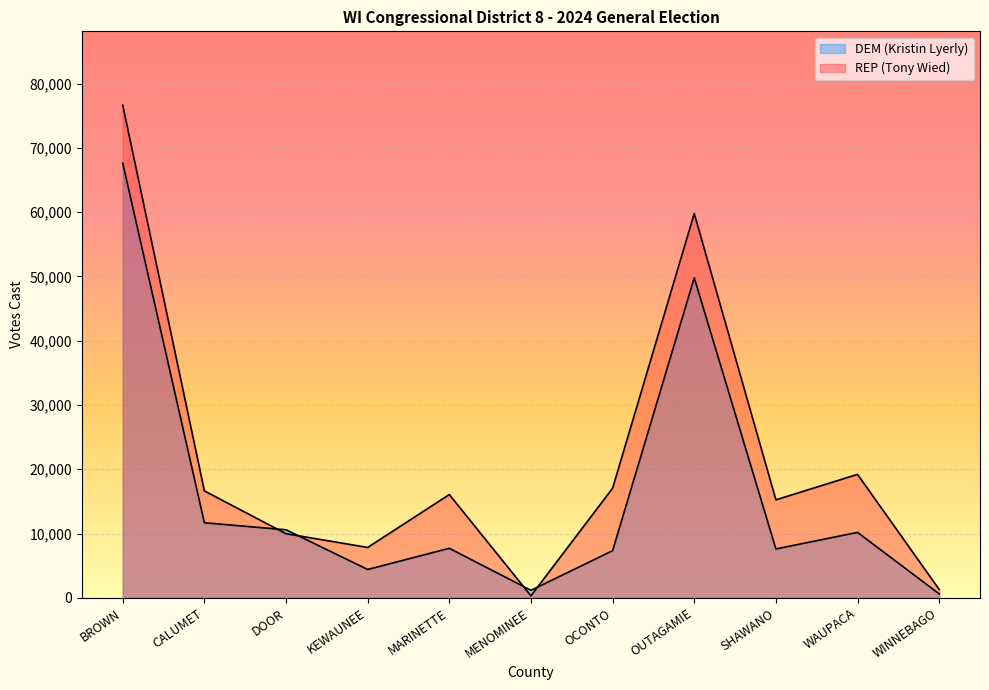

Reading left to right, list all the values displayed in this chart.

DEM (Kristin Lyerly): BROWN=67646	CALUMET=11675	DOOR=10579	KEWAUNEE=4405	MARINETTE=7700	MENOMINEE=1160	OCONTO=7327	OUTAGAMIE=49794	SHAWANO=7597	WAUPACA=10175	WINNEBAGO=608
REP (Tony Wied): BROWN=76656	CALUMET=16632	DOOR=9970	KEWAUNEE=7833	MARINETTE=16065	MENOMINEE=302	OCONTO=17056	OUTAGAMIE=59789	SHAWANO=15242	WAUPACA=19205	WINNEBAGO=1290